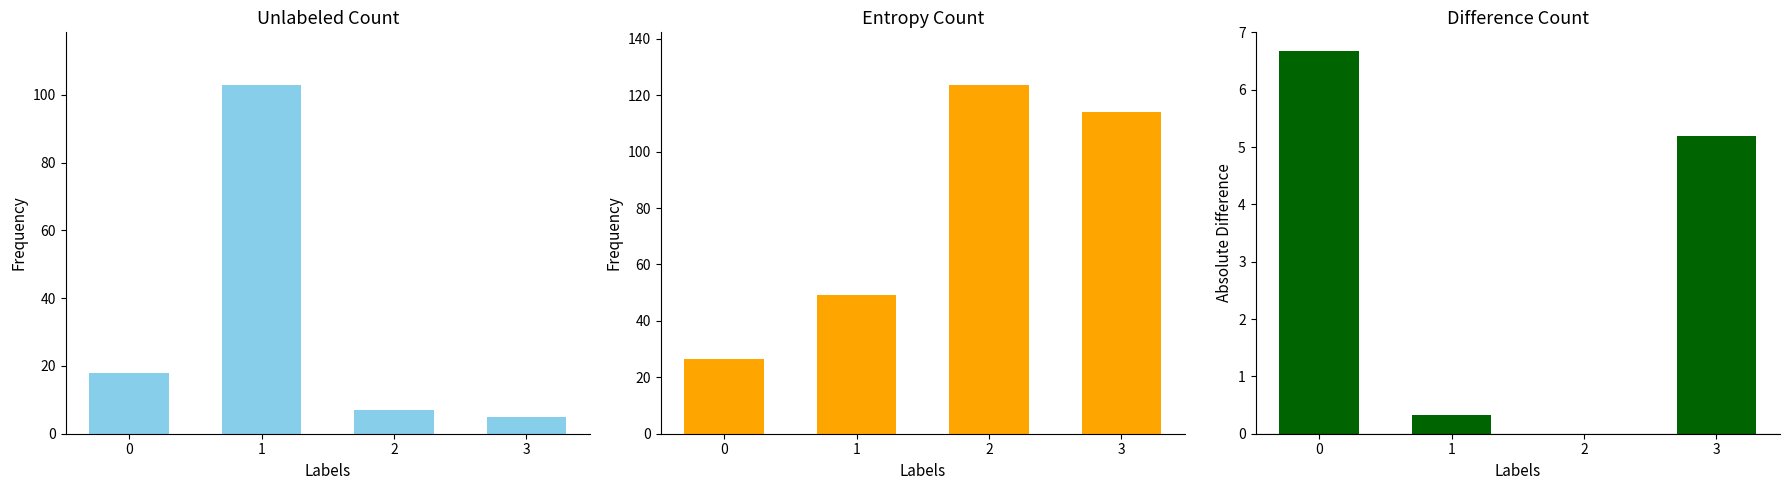

Which series has the largest total across all categories?

Nuevo registro